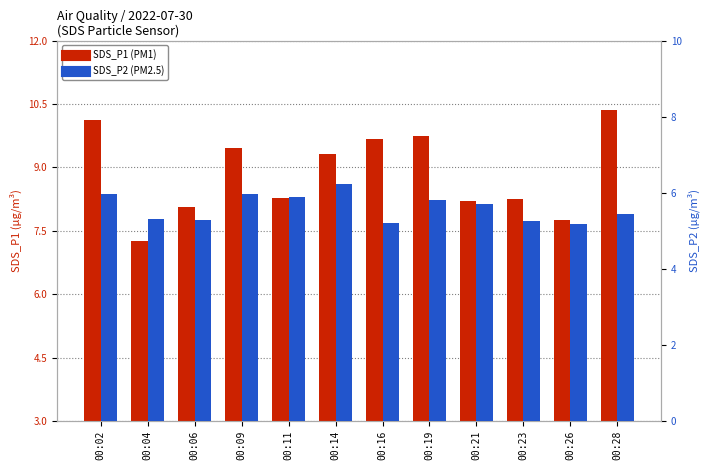

What is the value of the SDS_P1 bar at the 10th from the left?

8.2